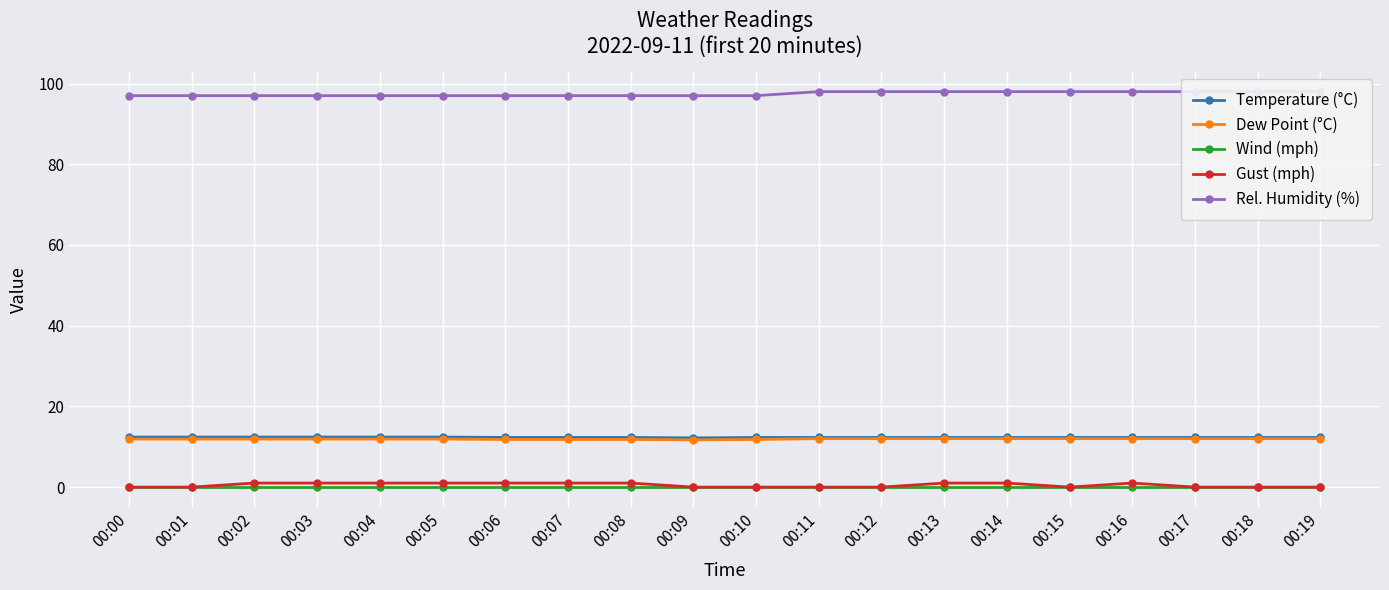

What is the sum of the Dew Point (°C) values at 00:10 and 00:02?

23.7